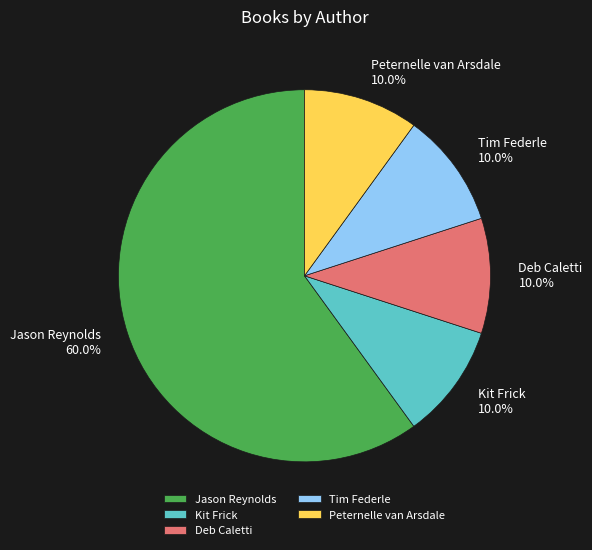

What percentage do Kit Frick and Tim Federle together represent?

20.0%